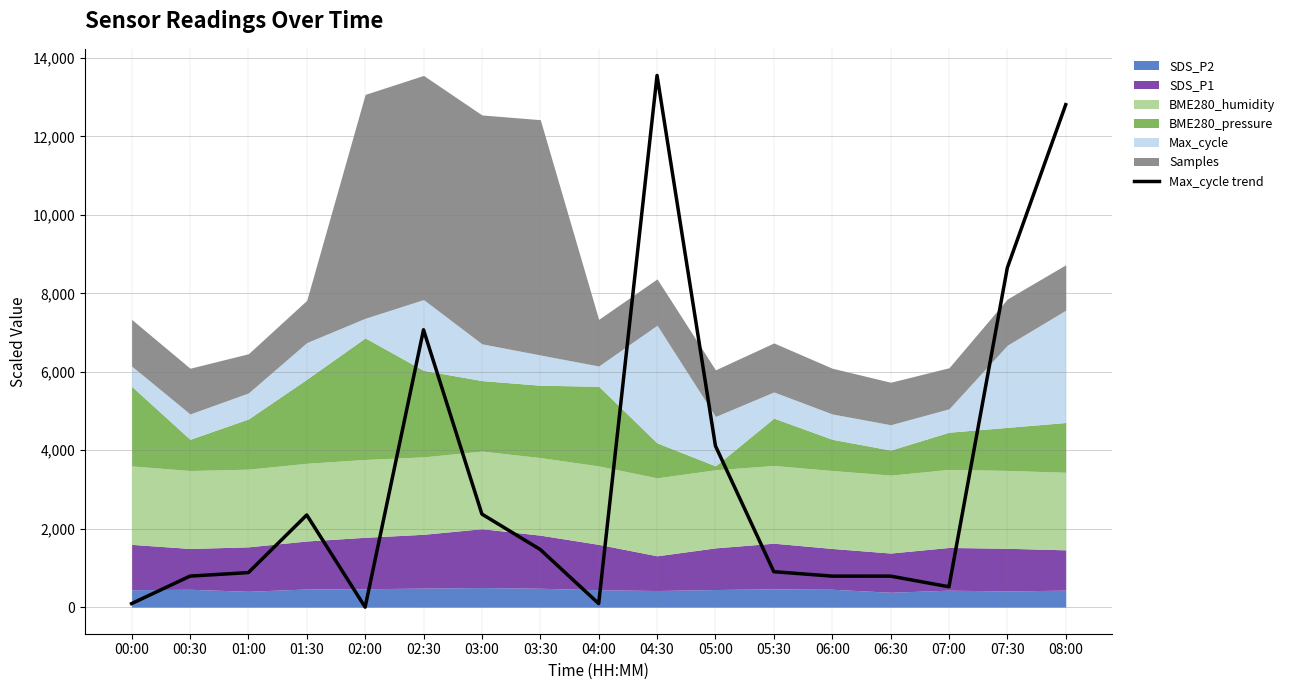

Does the chart have visible grid lines?

Yes